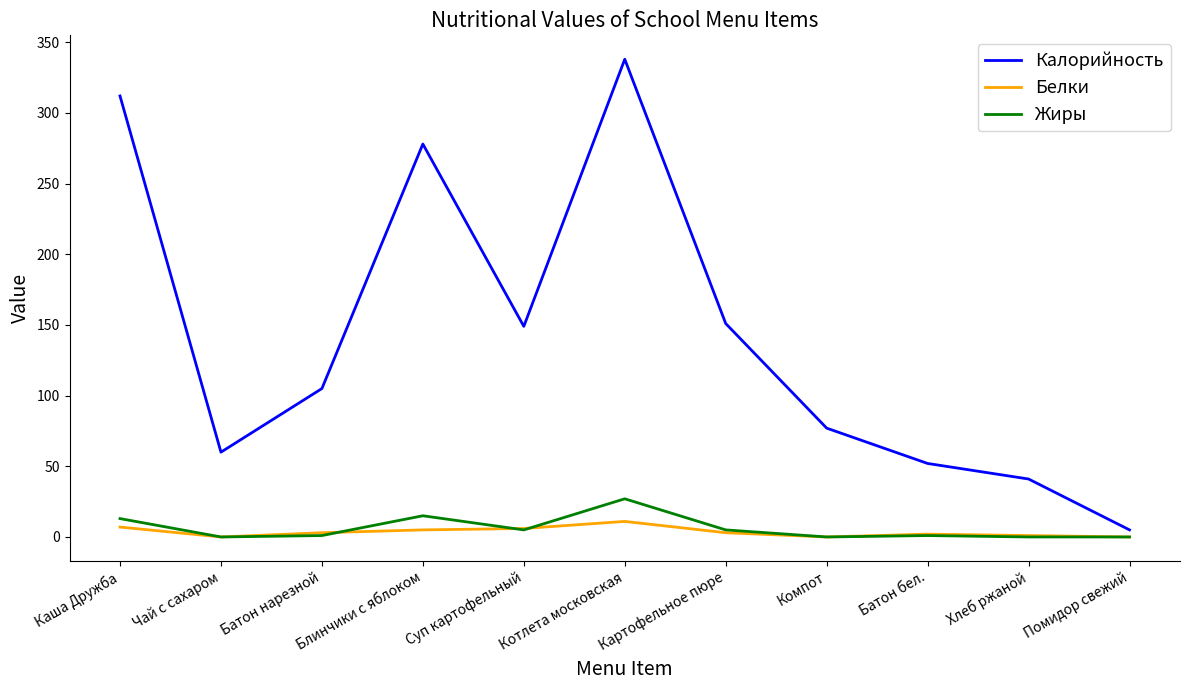

List the series in order of their peak value, lowest first.

Белки, Жиры, Калорийность